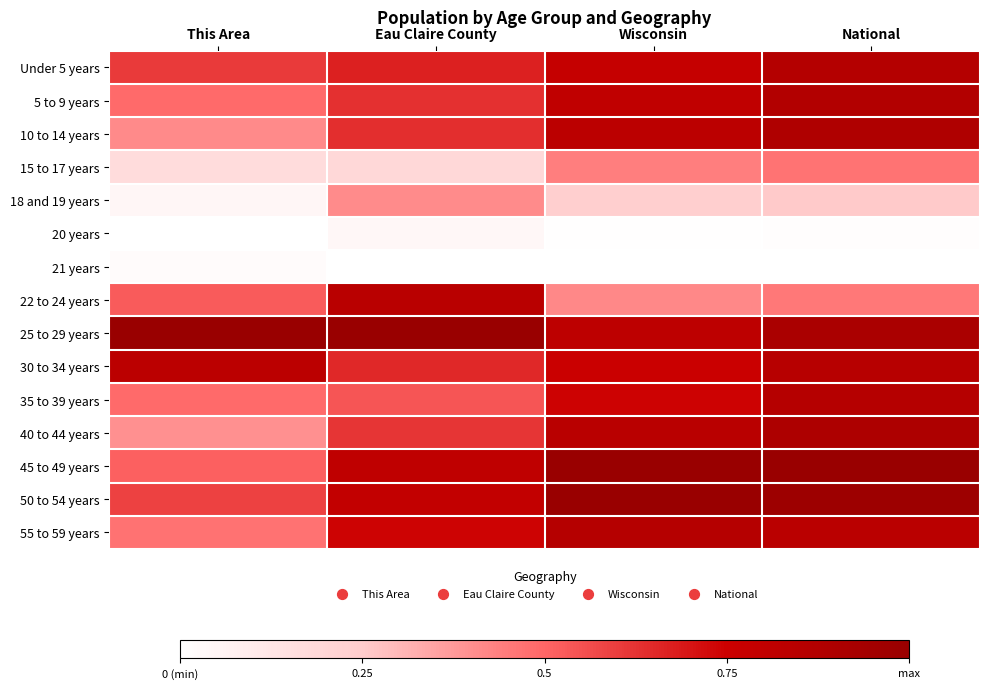

Count the number of categories in the chart.

4